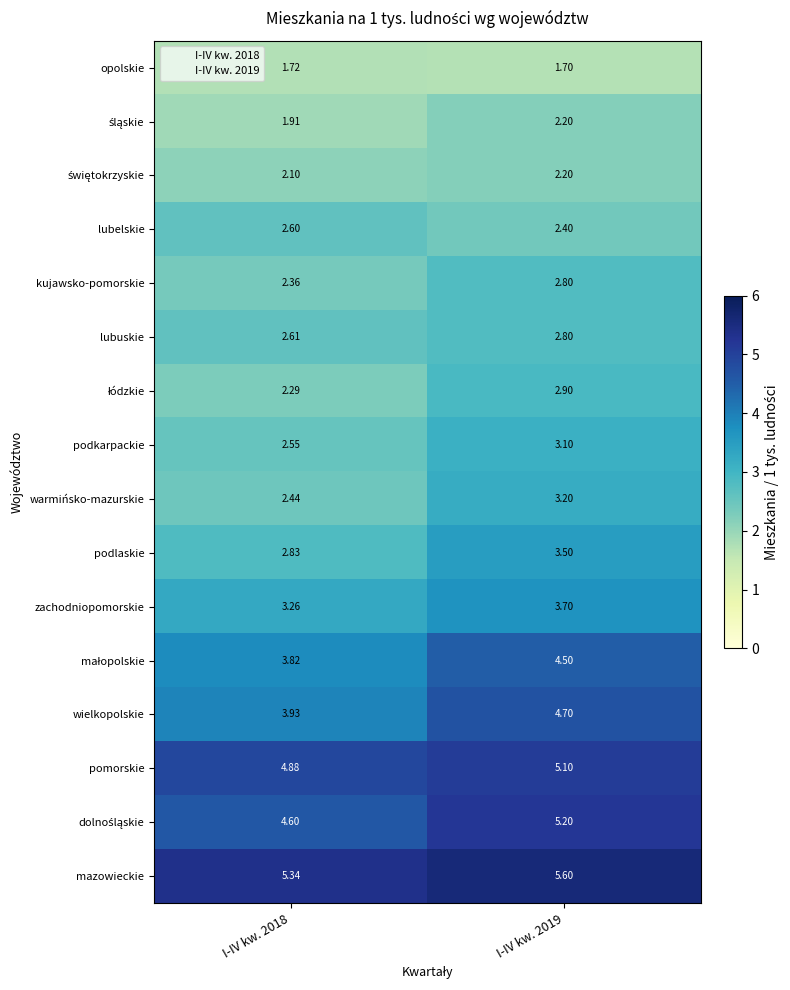

At which category does the chart reach its minimum across all series?

I-IV kw. 2019